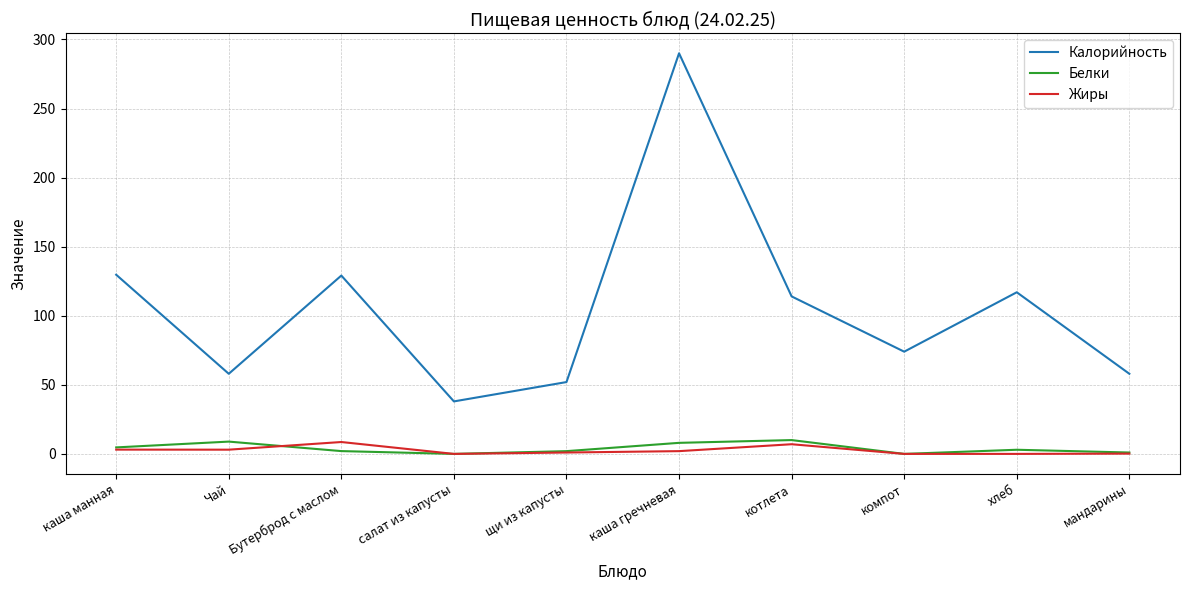

At how many categories does at least one series exceed 235?

1